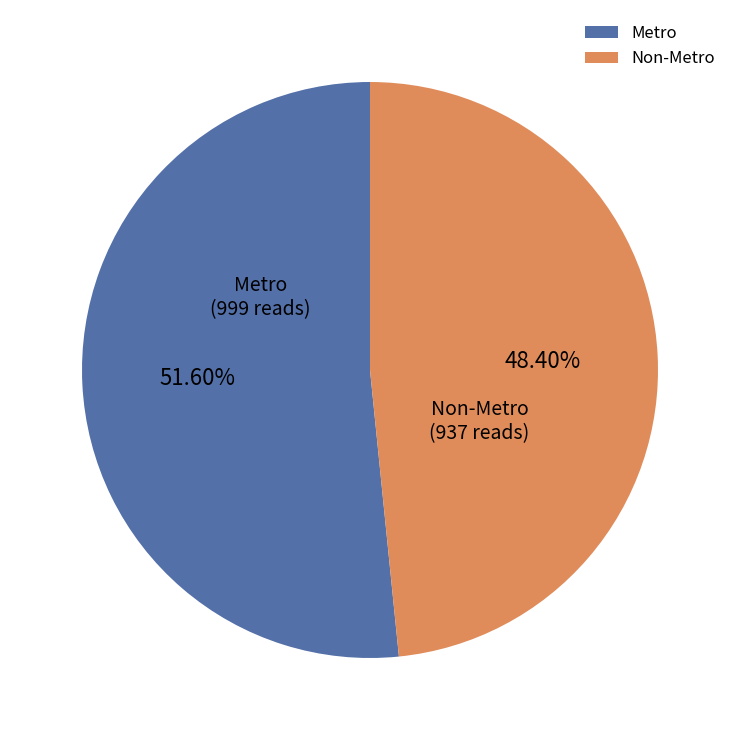

What percentage is the Non-Metro slice, to the nearest percent?

48%